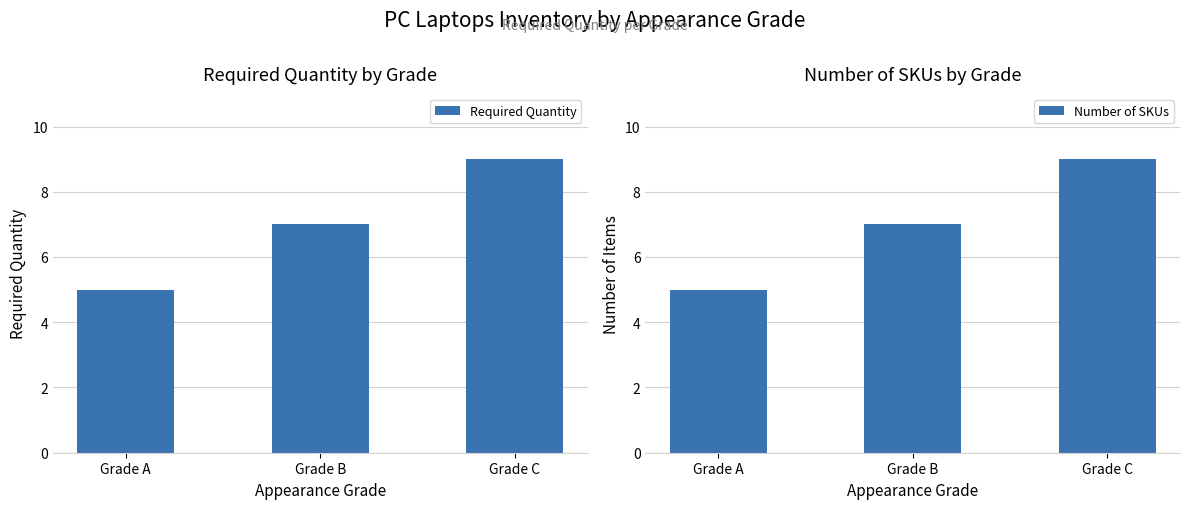

At Grade B, list the series in order from largest to smallest.

Required Quantity, Number of SKUs